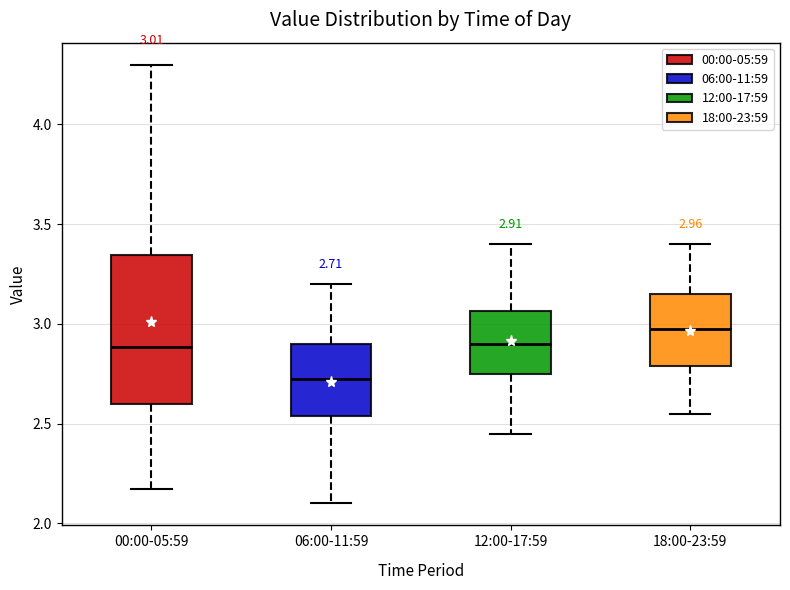

Comparing the boxes themselves (not the whiskers), which one is the tallest?

00:00-05:59